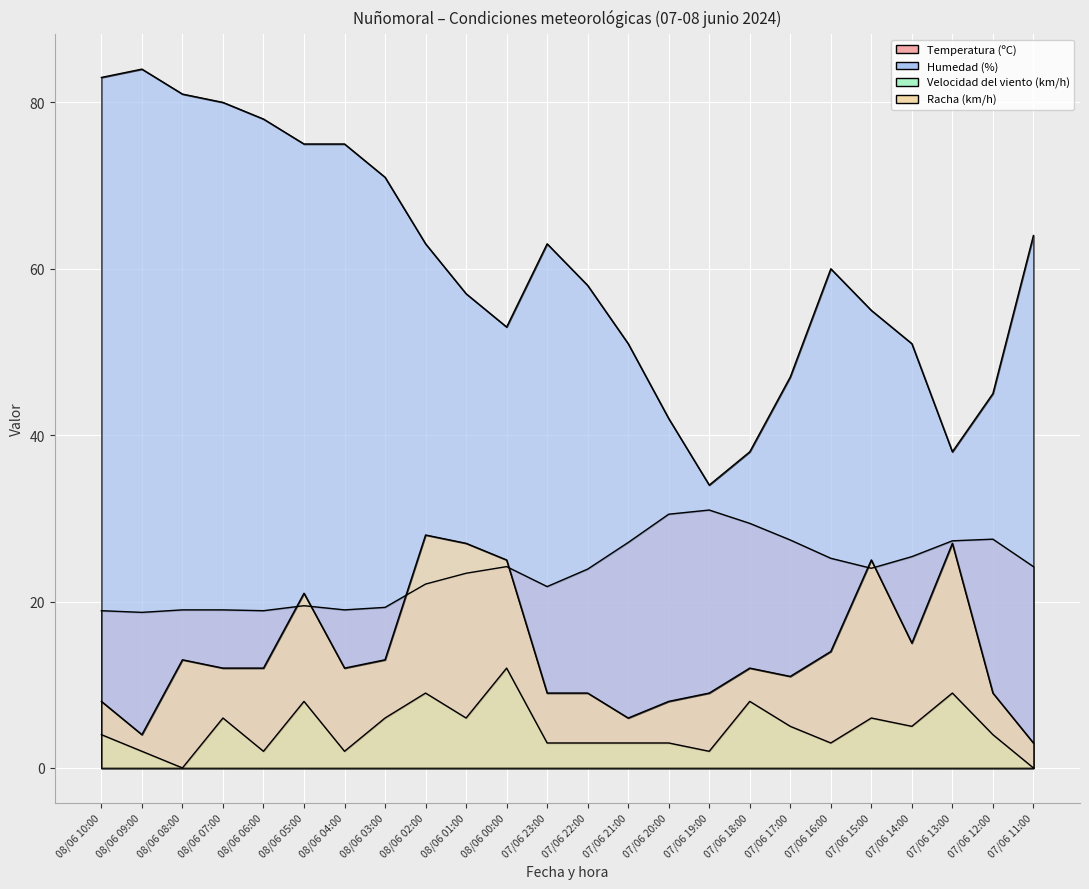

Between 07/06 20:00 and 07/06 23:00, which is larger?

07/06 20:00